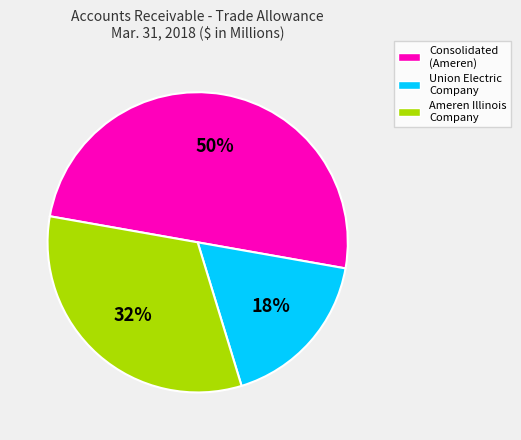

True or false: Consolidated (Ameren) accounts for 50% of the total.

True